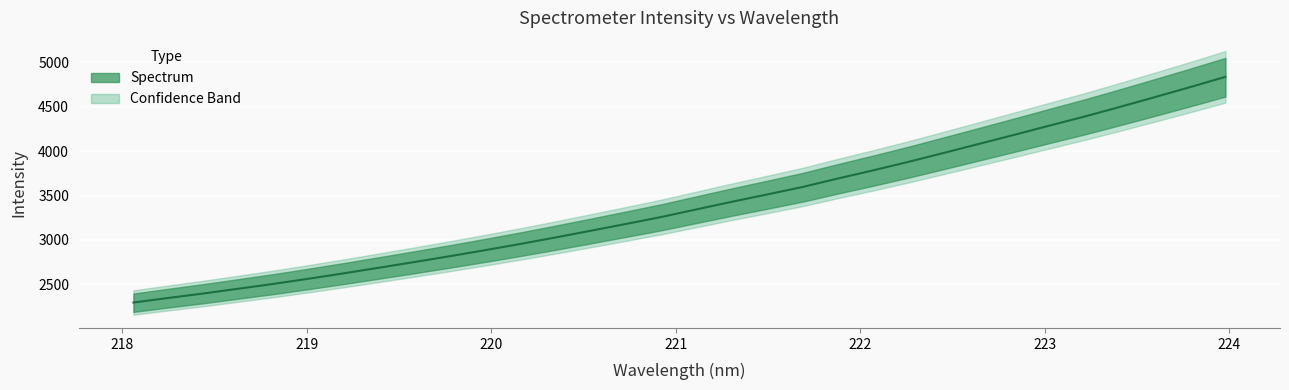

What is the difference between the maximum and minimum values?

2541.0